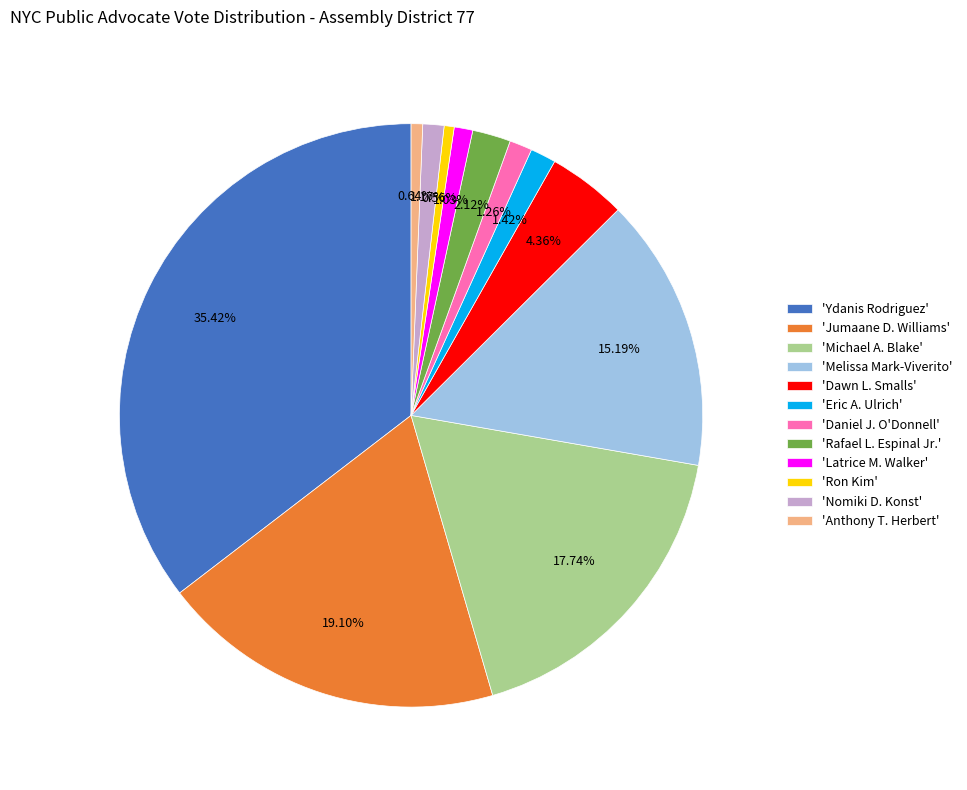

Is there a majority slice in this chart?

No